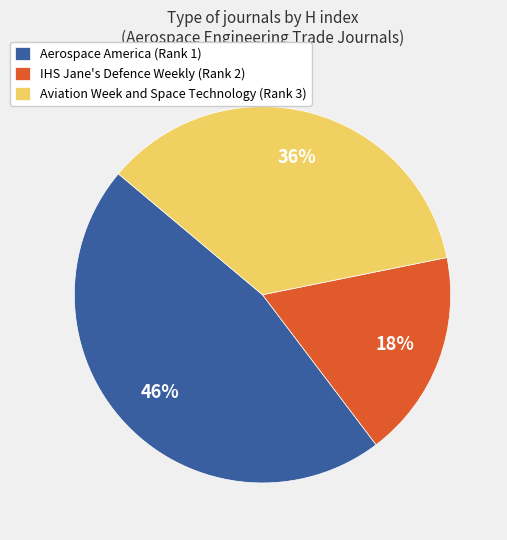

Which slice is the largest?

Aerospace America (Rank 1)